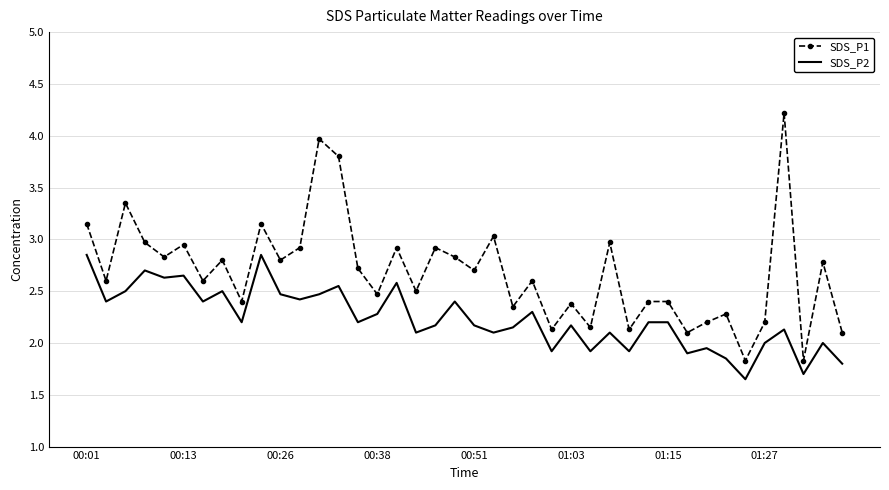

List the series in order of their peak value, lowest first.

SDS_P2, SDS_P1